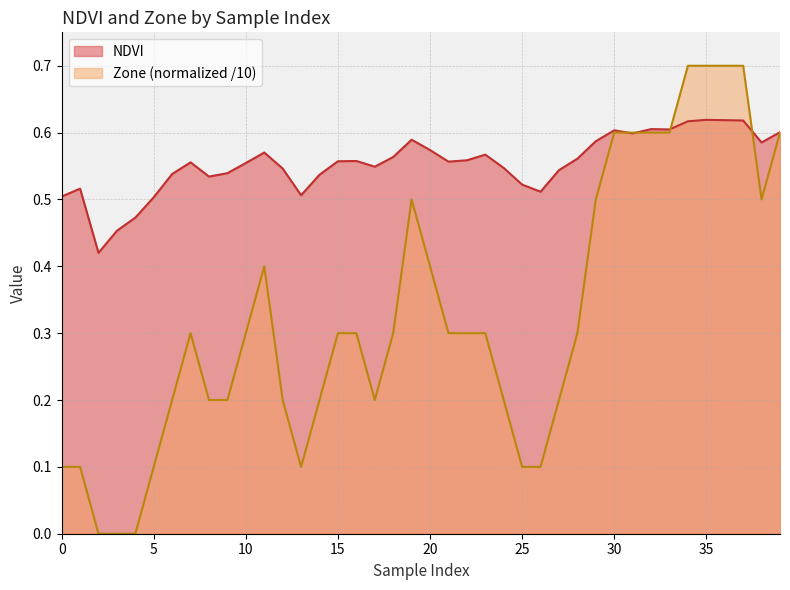

How many times do Zone and NDVI cross each other?

4